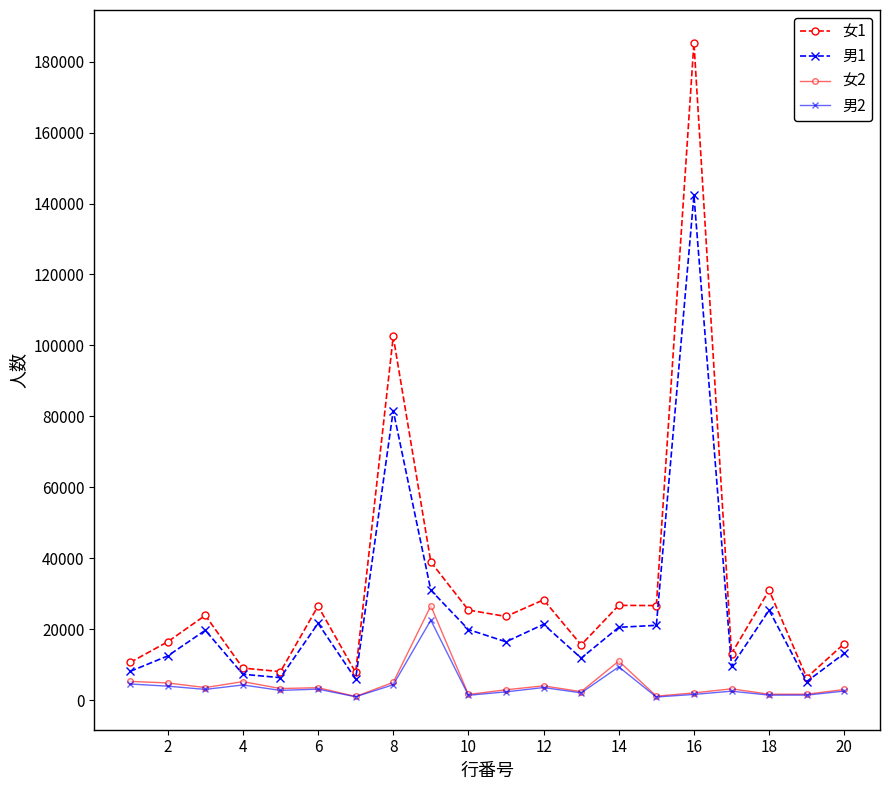

Which series has the largest range (max minus min)?

女1